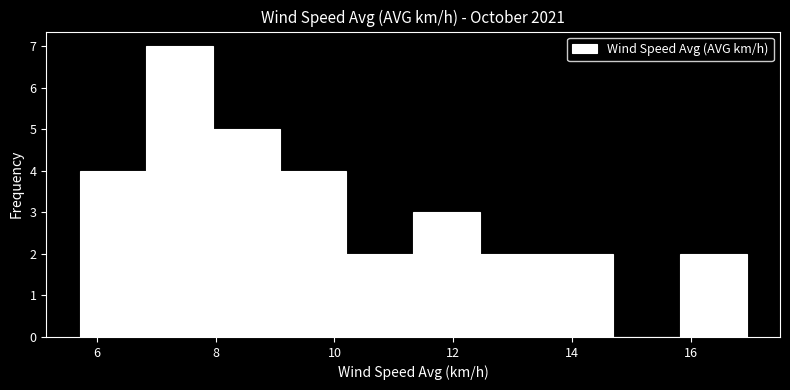

Reading left to right, list every bar in this chart as the range it spans on the x-axis followed by its height. Neither the bar edges nor the heights are printed on the chart, so give them approximately, as read against the axes.

5.8 to 6.8: 4
6.8 to 8.0: 7
8.0 to 9.0: 5
9.0 to 10.2: 4
10.2 to 11.4: 2
11.4 to 12.4: 3
12.4 to 13.6: 2
13.6 to 14.6: 2
14.6 to 15.8: 0
15.8 to 17.0: 2